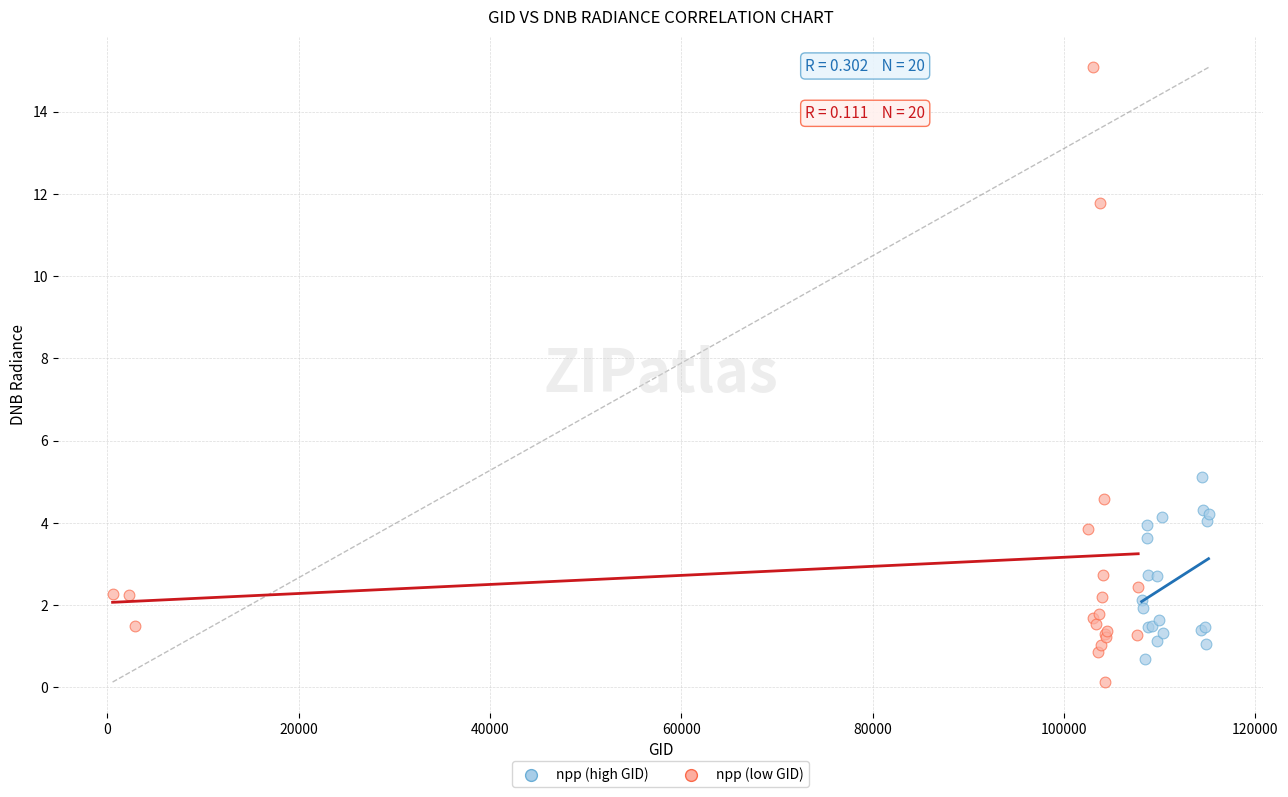

What are all the series names shown in the legend?

npp (high GID), npp (low GID)